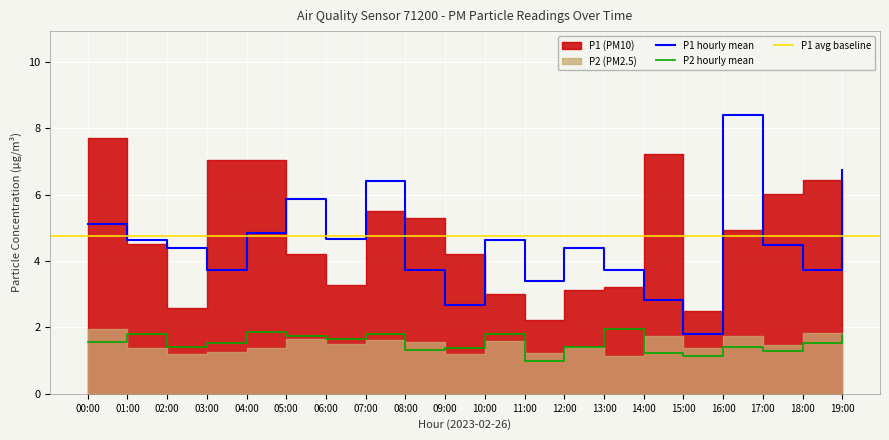

Is it true that P2_hourly_mean equals 1.4 at 12:00?

True